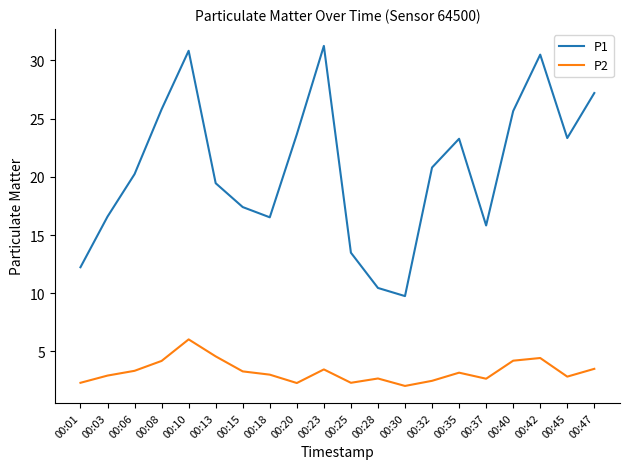

Which series has the widest spread of values?

P1